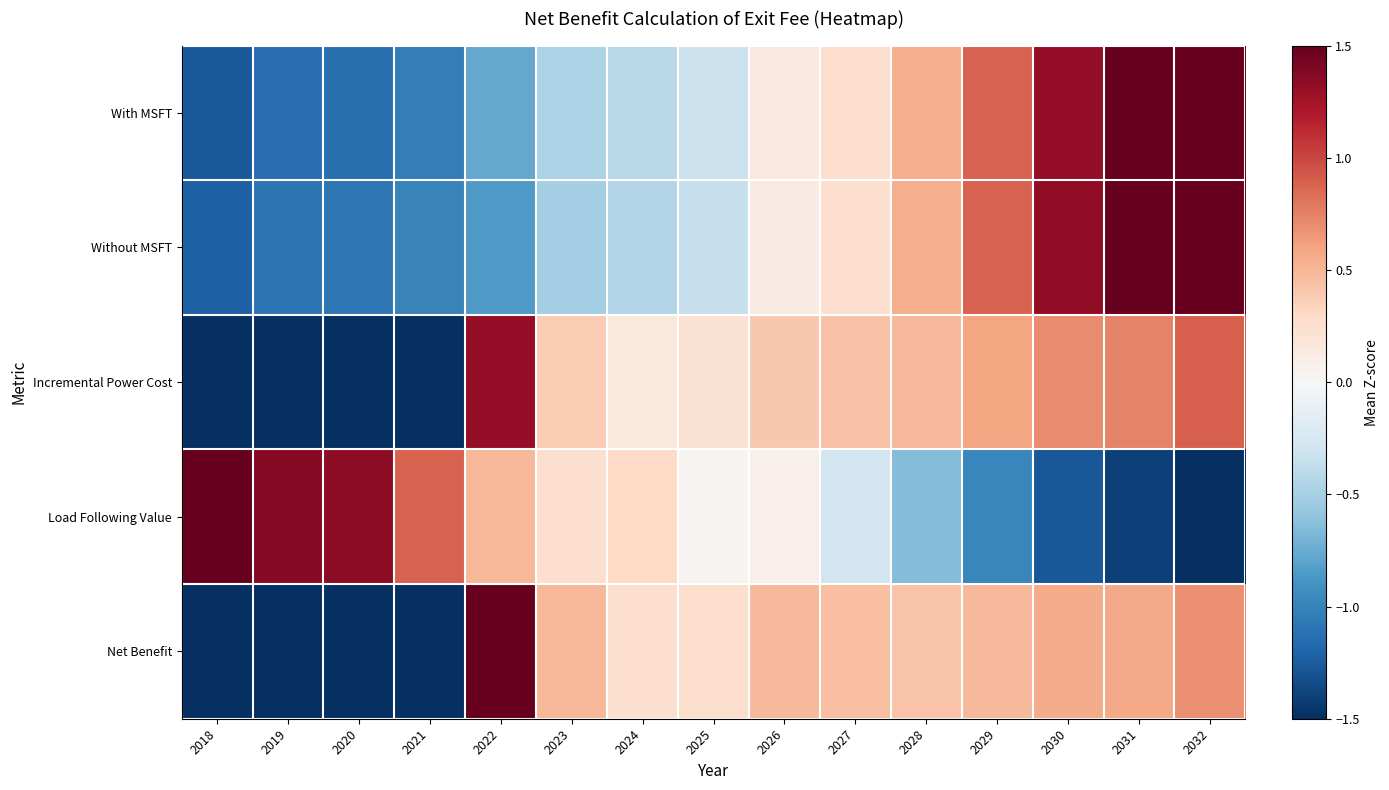

Between 2031 and 2030, which is larger?

2031